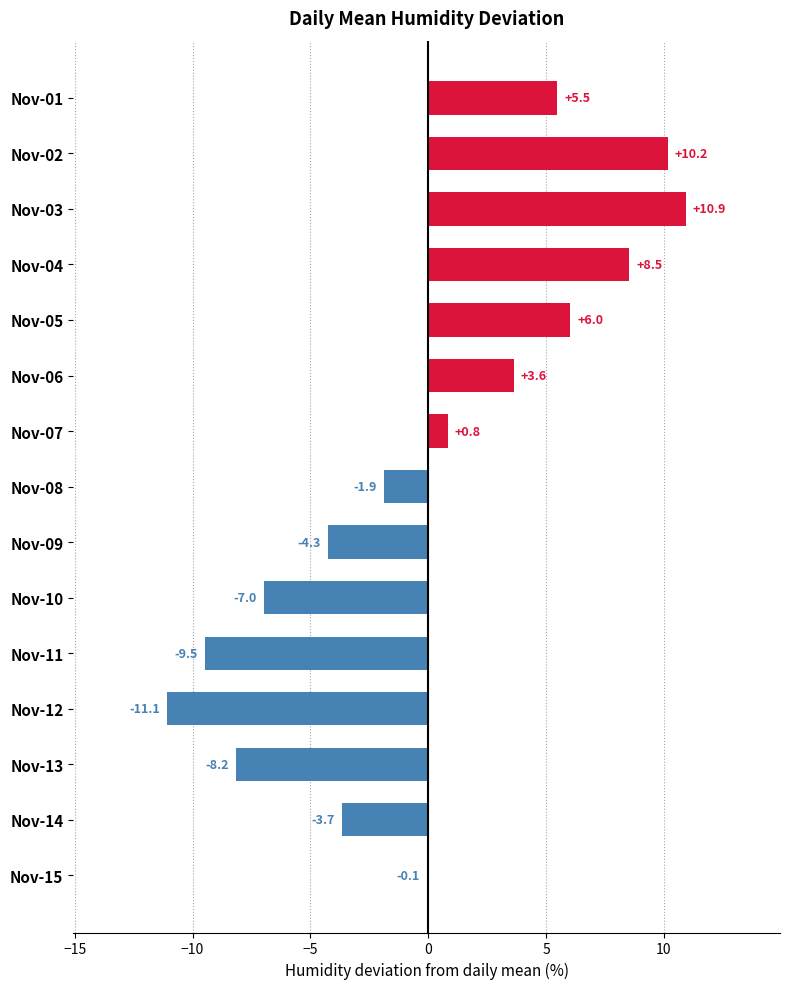

The chart shows a value of -0.1 at Nov-15. True or false?

True